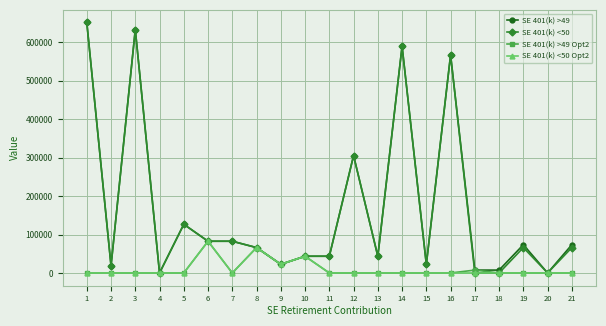

At which label is SE 401(k) >49 closest to 325703?

12